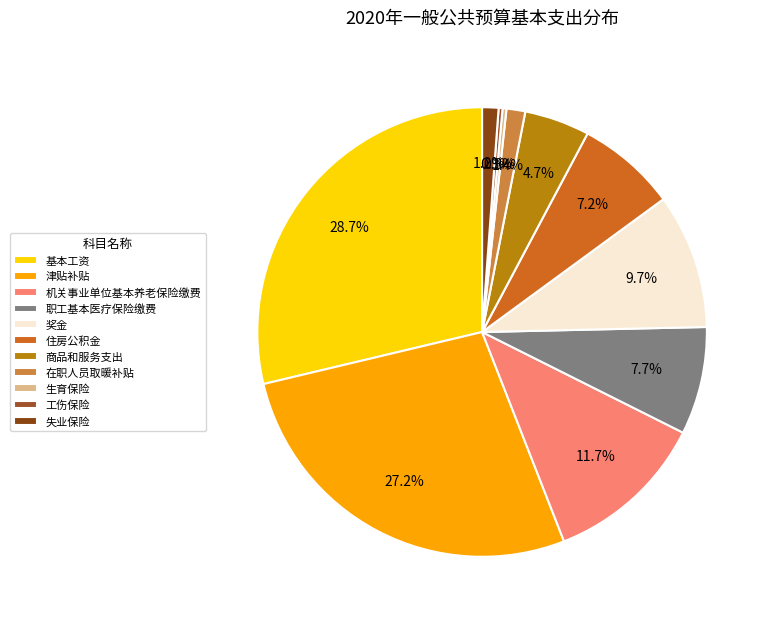

What is the largest slice in the pie chart?

基本工资